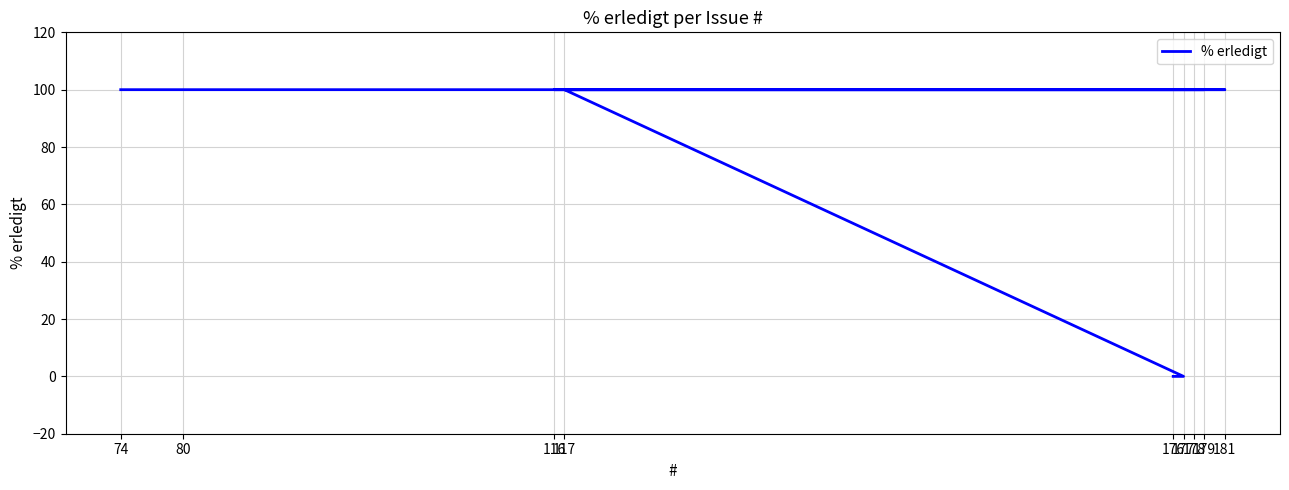

Rank the categories by value from lowest to highest.

177, 176, 74, 80, 179, 178, 116, 181, 117